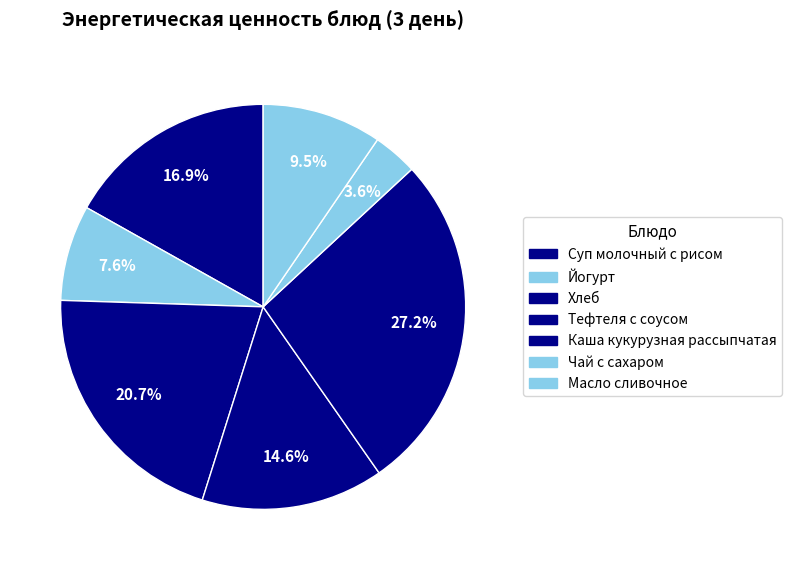

To the nearest percent, what portion does Каша кукурузная рассыпчатая represent?

27%